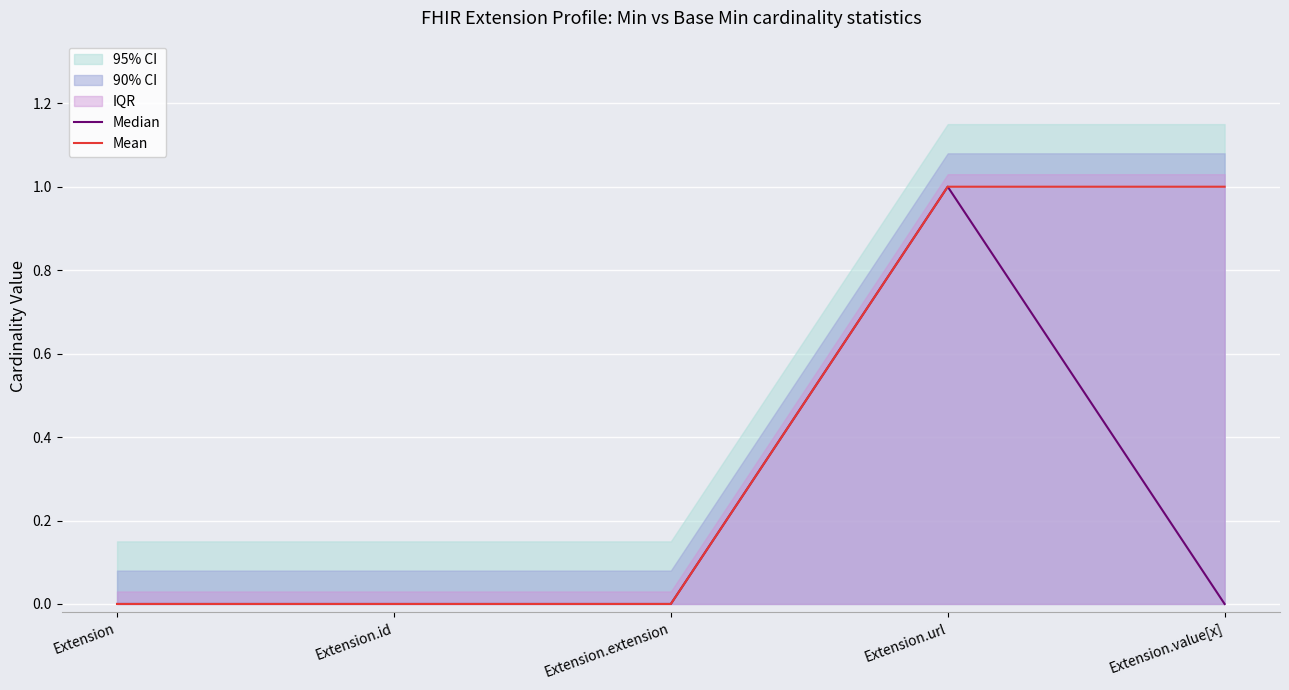

Is it true that Median equals 1 at Extension?

False